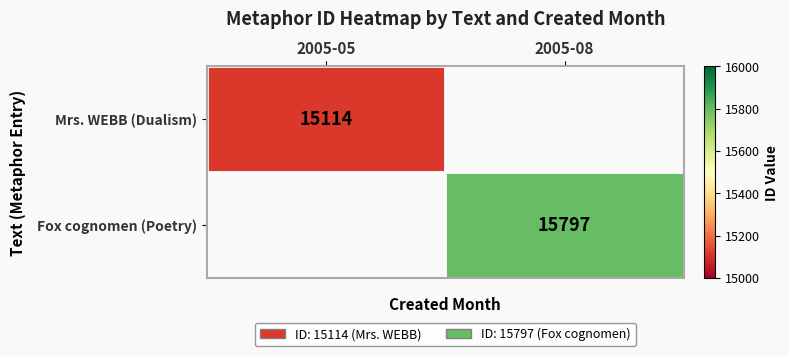

The value of Mrs. WEBB (Dualism) at 2005-05 is 3898. True or false?

False